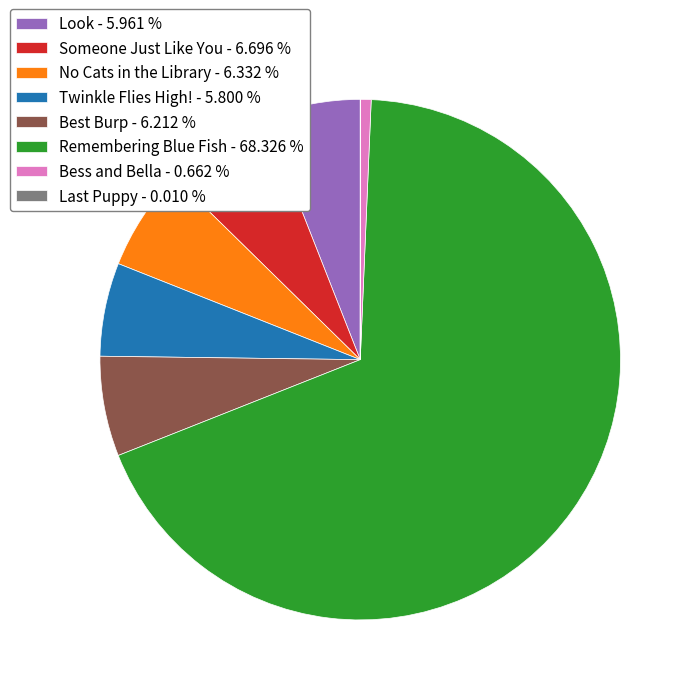

Approximately how many times larger is the value at No Cats in the Library - 6.332 % compared to Twinkle Flies High! - 5.800 %?

1.1